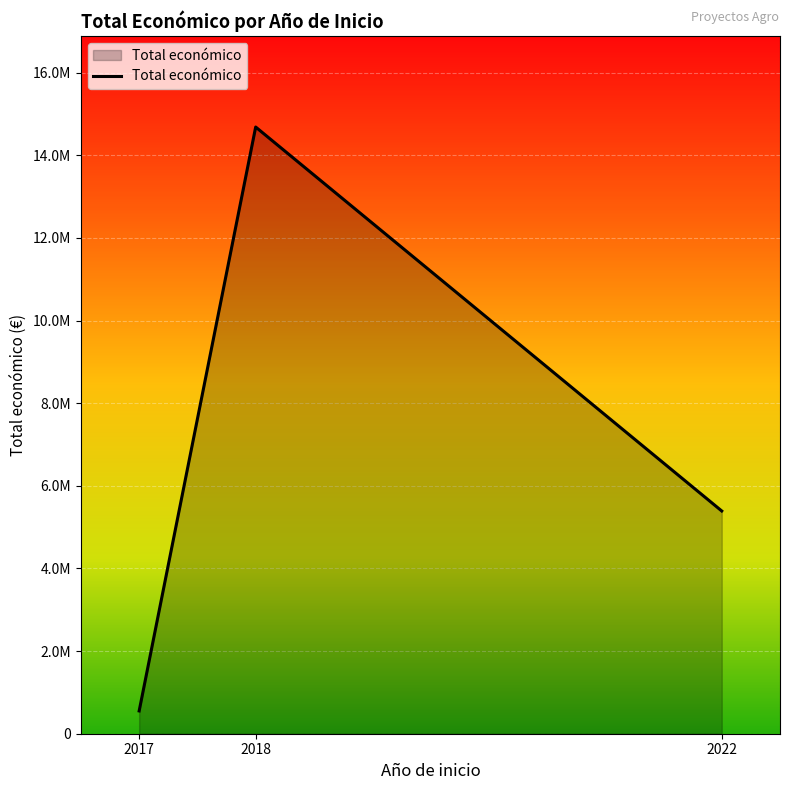

True or false: the data shows 21214627 at 2018.

False